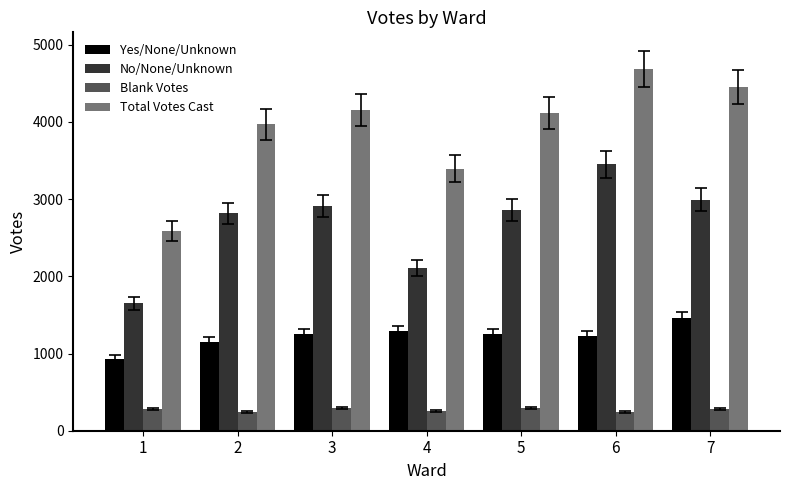

What is the value of the Blank Votes bar at the 1st from the left?

285